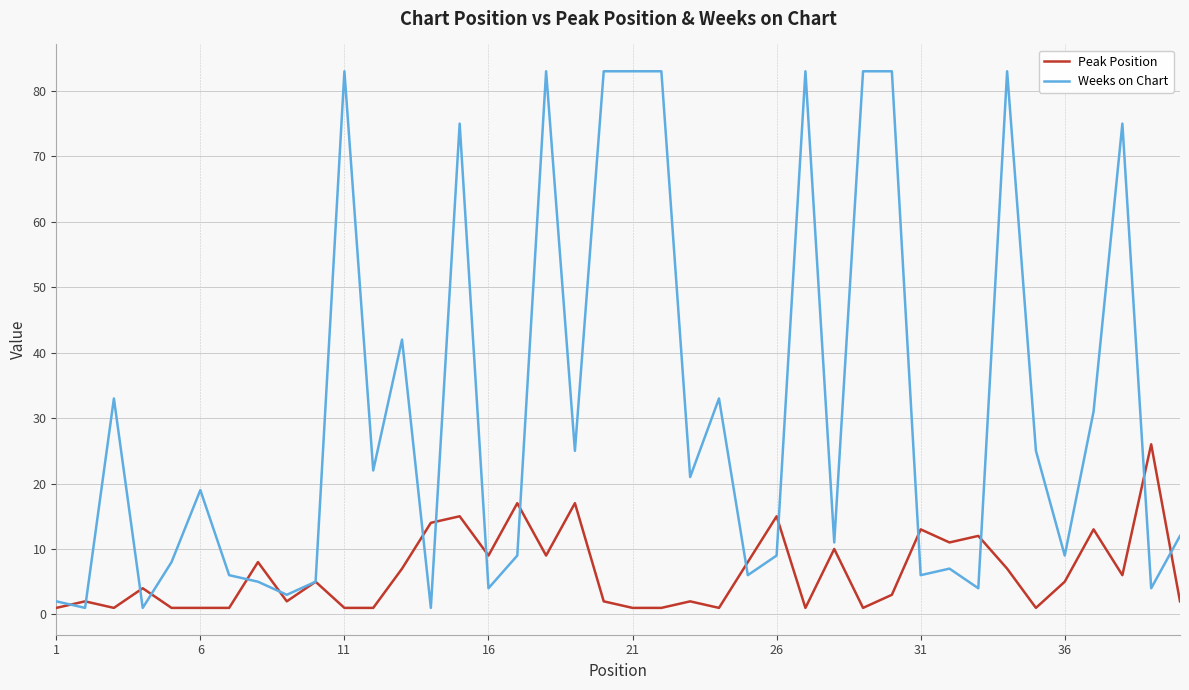

List the series in order of their peak value, lowest first.

Peak Position, Weeks on Chart